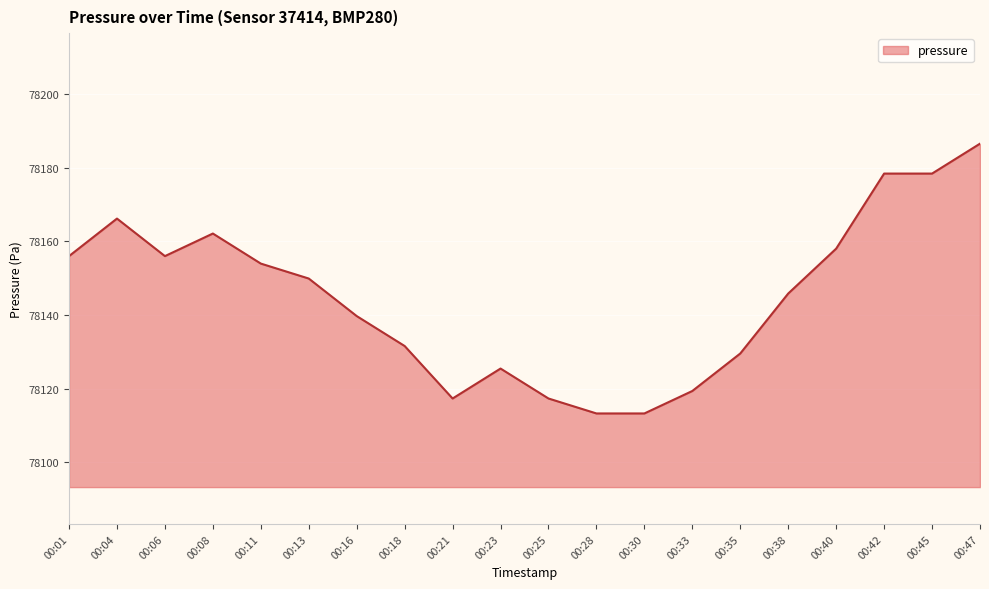

True or false: the data shows 48086.2 at 00:08.

False